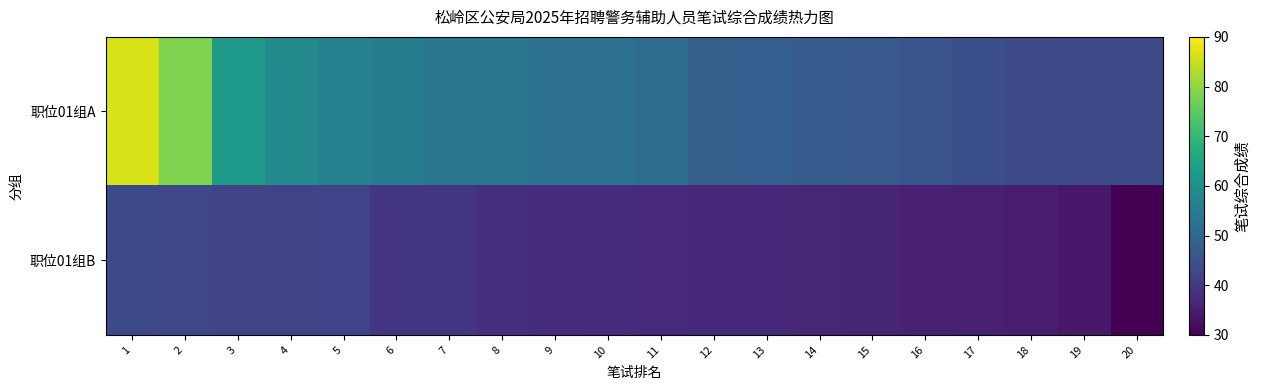

At how many categories does at least one series exceed 32?

20